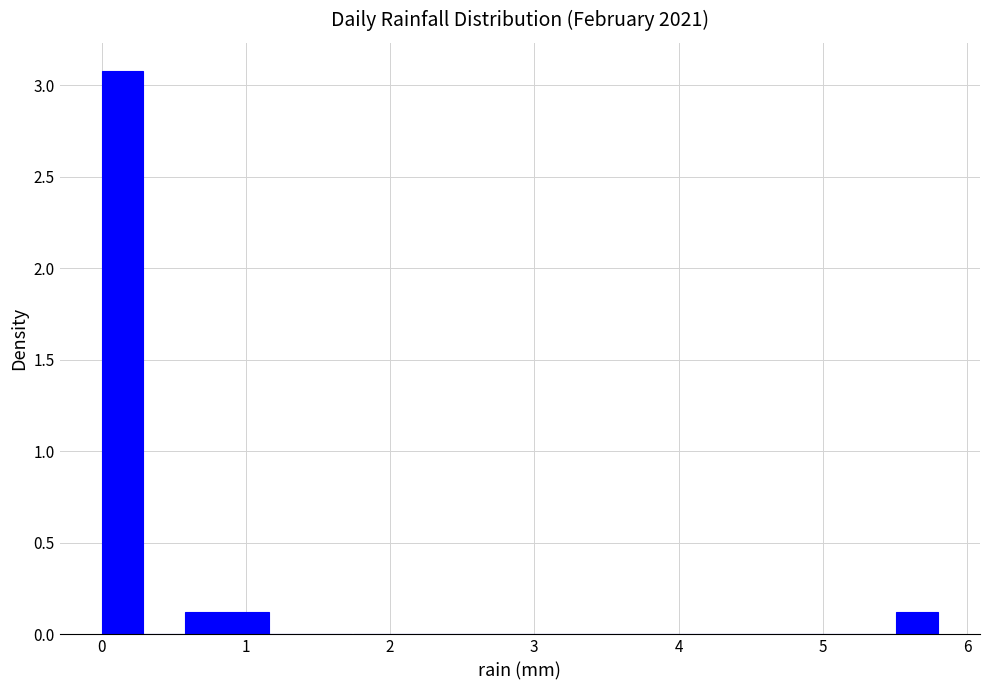

Read against the x-axis, roughly where is the centre of the tallest bar?

0.1